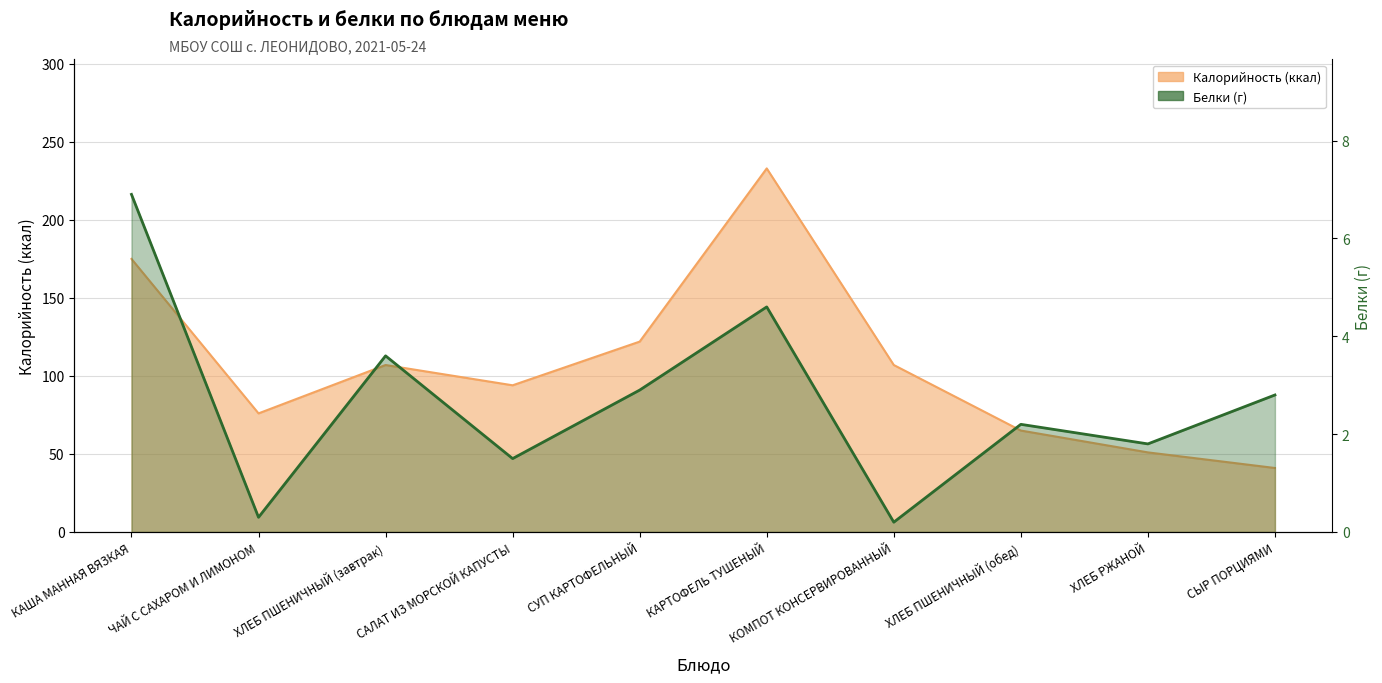

What position from the left is СЫР ПОРЦИЯМИ?

10